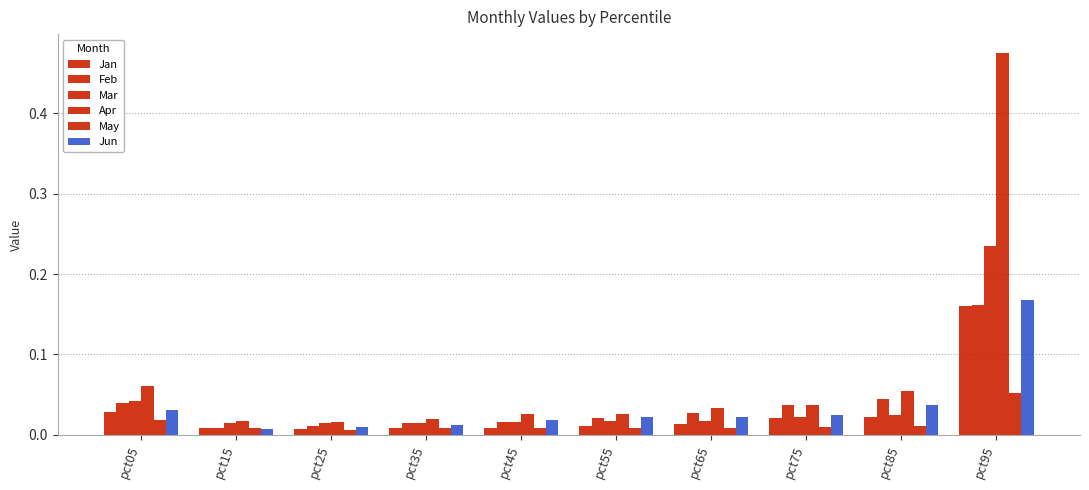

List the labels in order of Jan value, smallest first.

pct25, pct35, pct15, pct45, pct55, pct65, pct75, pct85, pct05, pct95